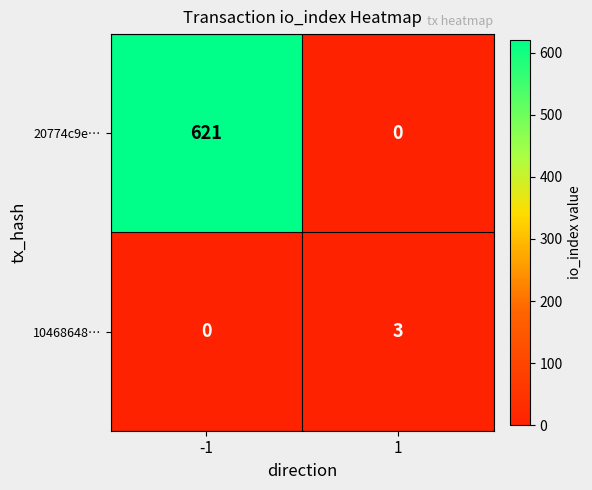

List the series in order of their overall mean, highest first.

20774c9e…, 10468648…